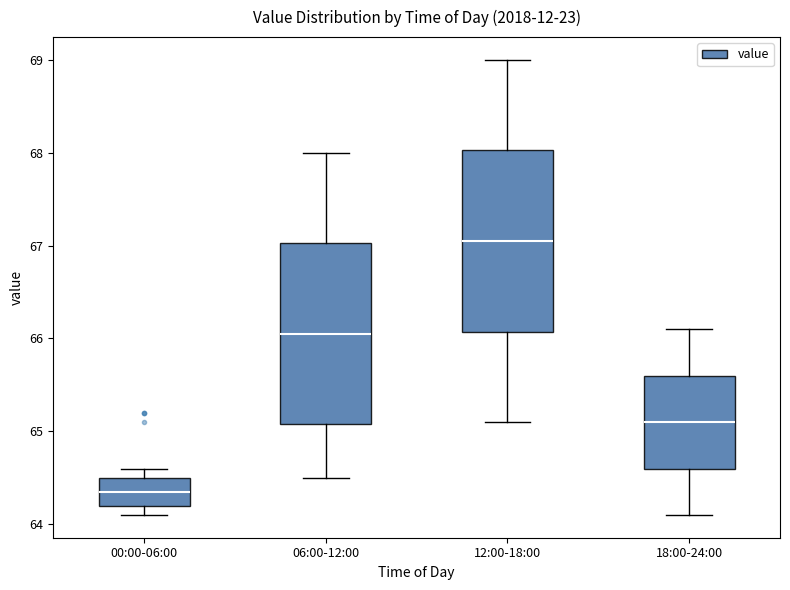

Where is the lower edge of the box for 00:00-06:00 on the y-axis? The values are not printed on the chart, so give them approximately, as read against the axis.

64.2